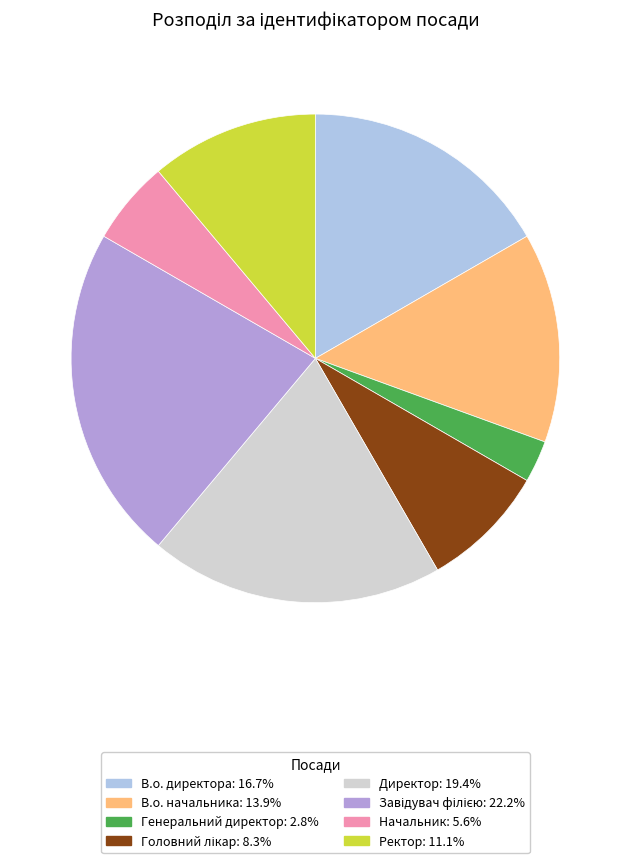

Is the sum of В.о. начальника and В.о. директора greater than half?

No